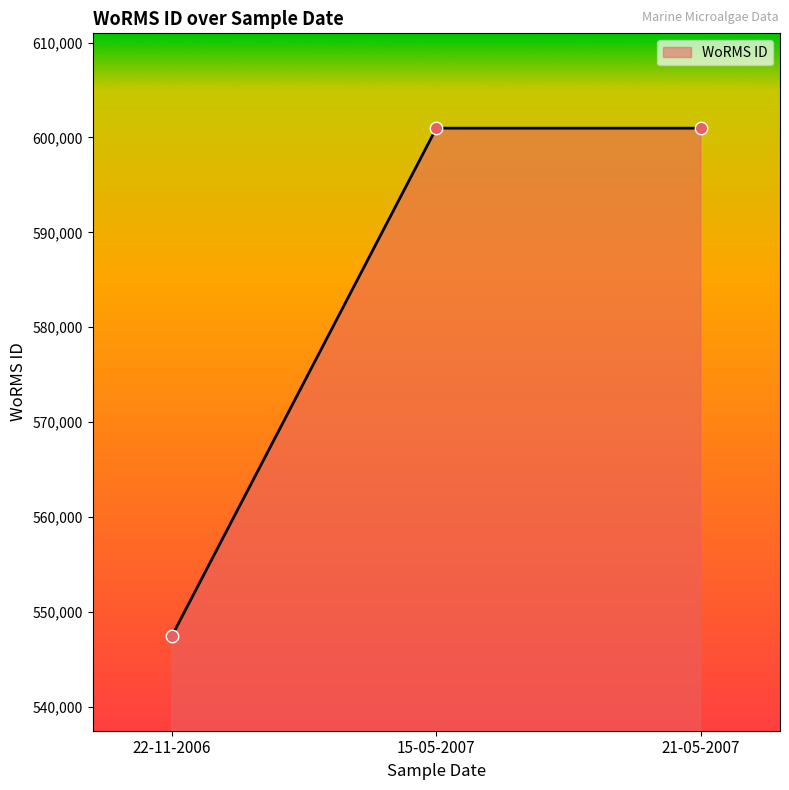

Approximately how many times larger is the value at 22-11-2006 compared to 21-05-2007?

0.9